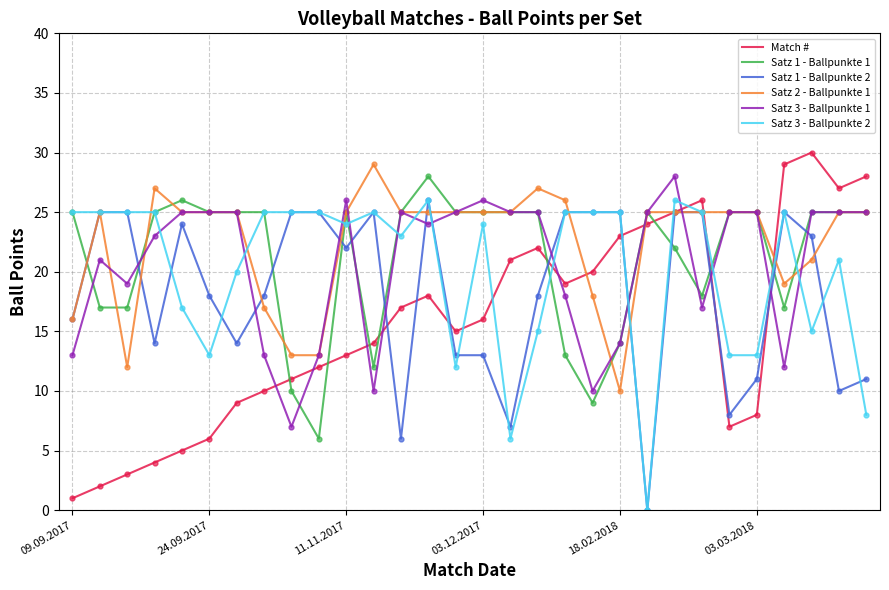

What is the minimum value for Match #?

1